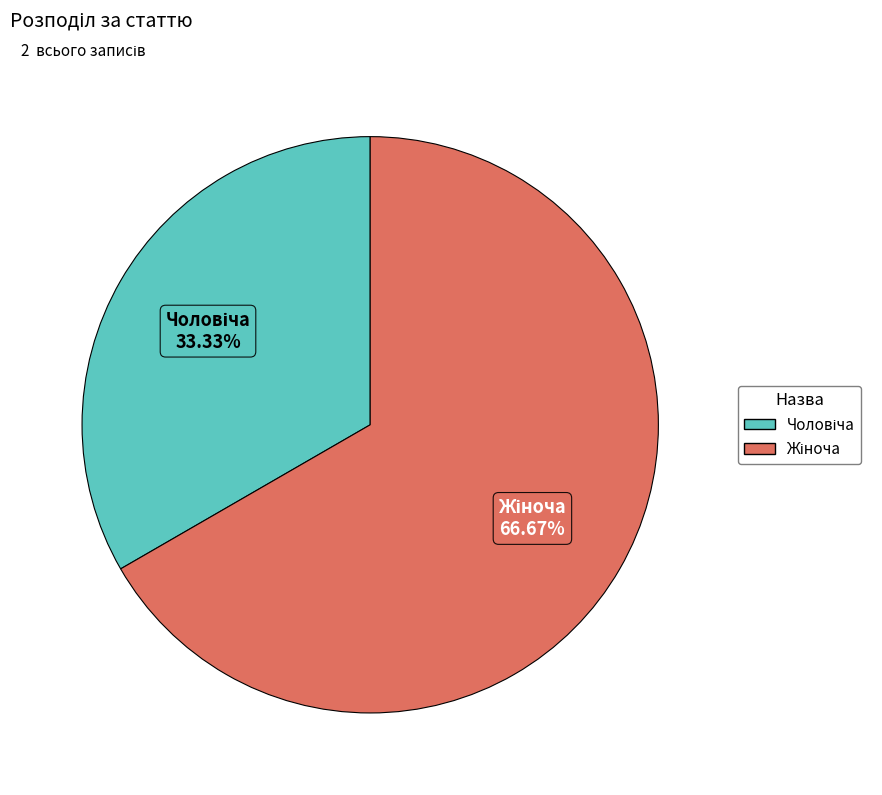

Does any single category account for the majority?

Yes